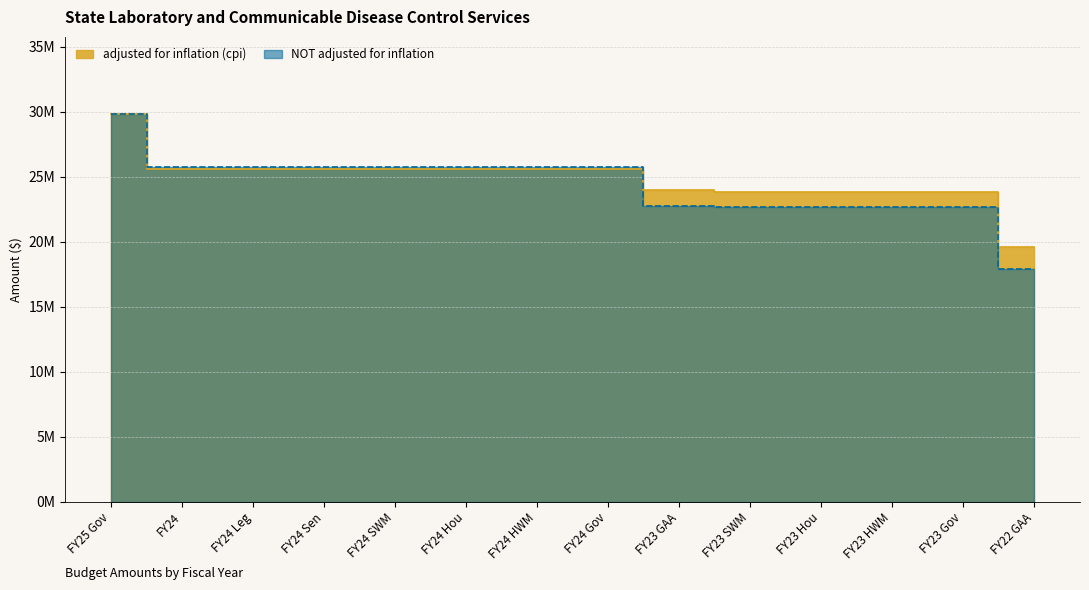

True or false: adjusted for inflation (cpi) has a value of 16.5 at FY24 Leg.

False